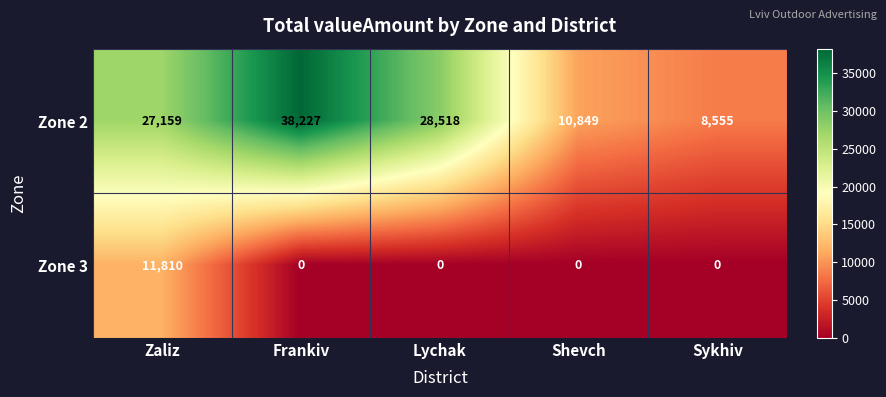

Between Lychak and Shevch, which series saw the biggest shift?

Zone 2